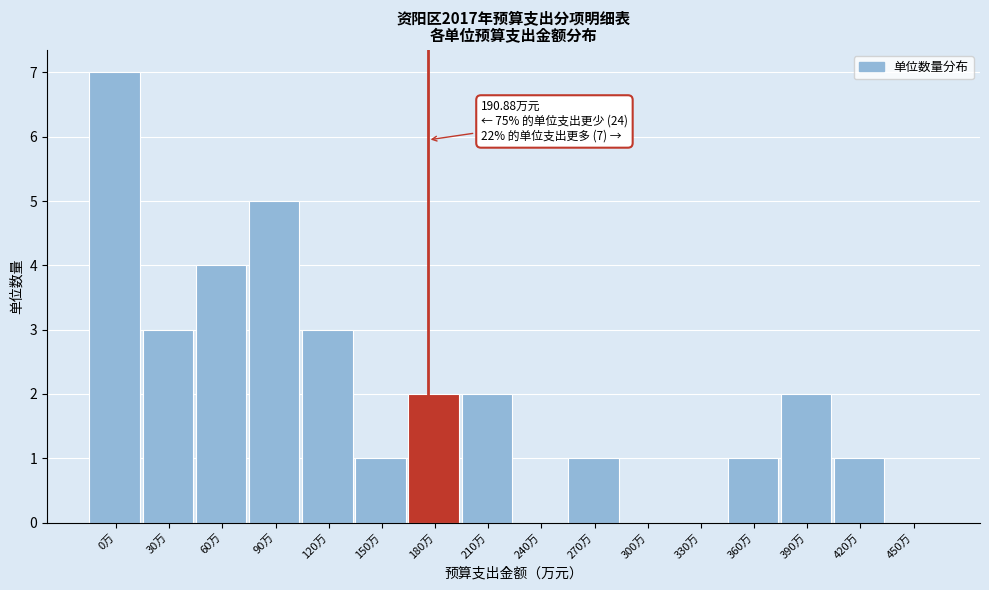

Reading left to right, what are all the values shown in this chart?

0万=7	30万=3	60万=4	90万=5	120万=3	150万=1	180万=2	210万=2	240万=0	270万=1	300万=0	330万=0	360万=1	390万=2	420万=1	450万=0